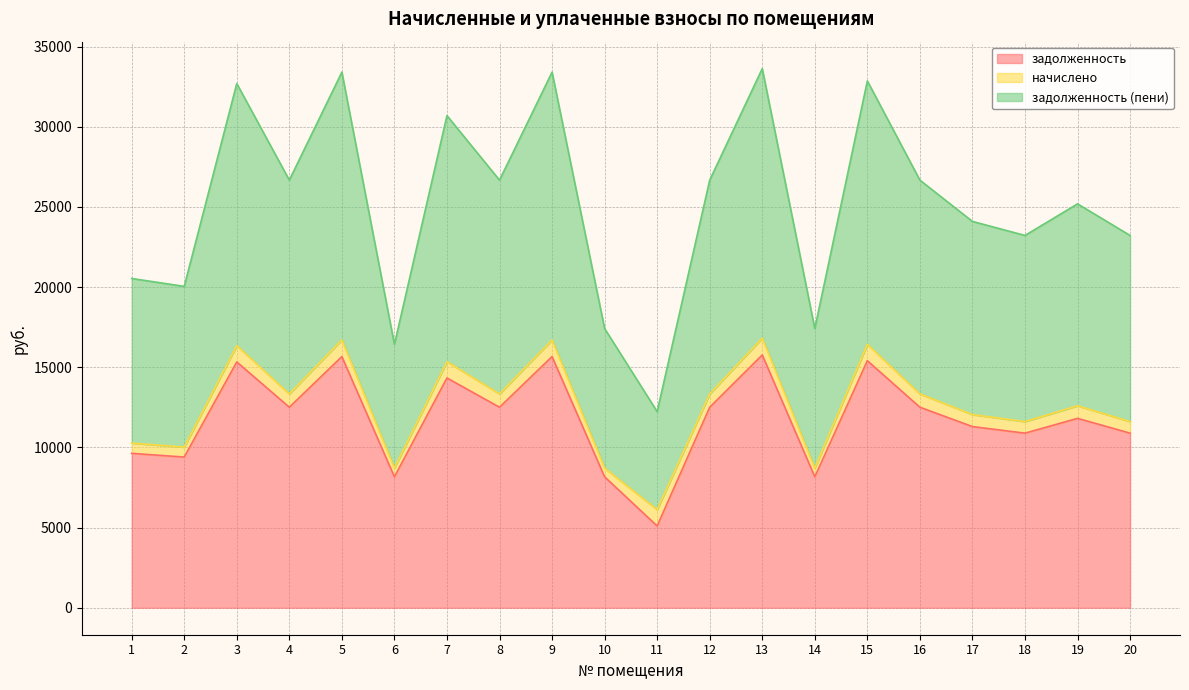

What is the lowest value of the задолженность (пени) series?

12232.7